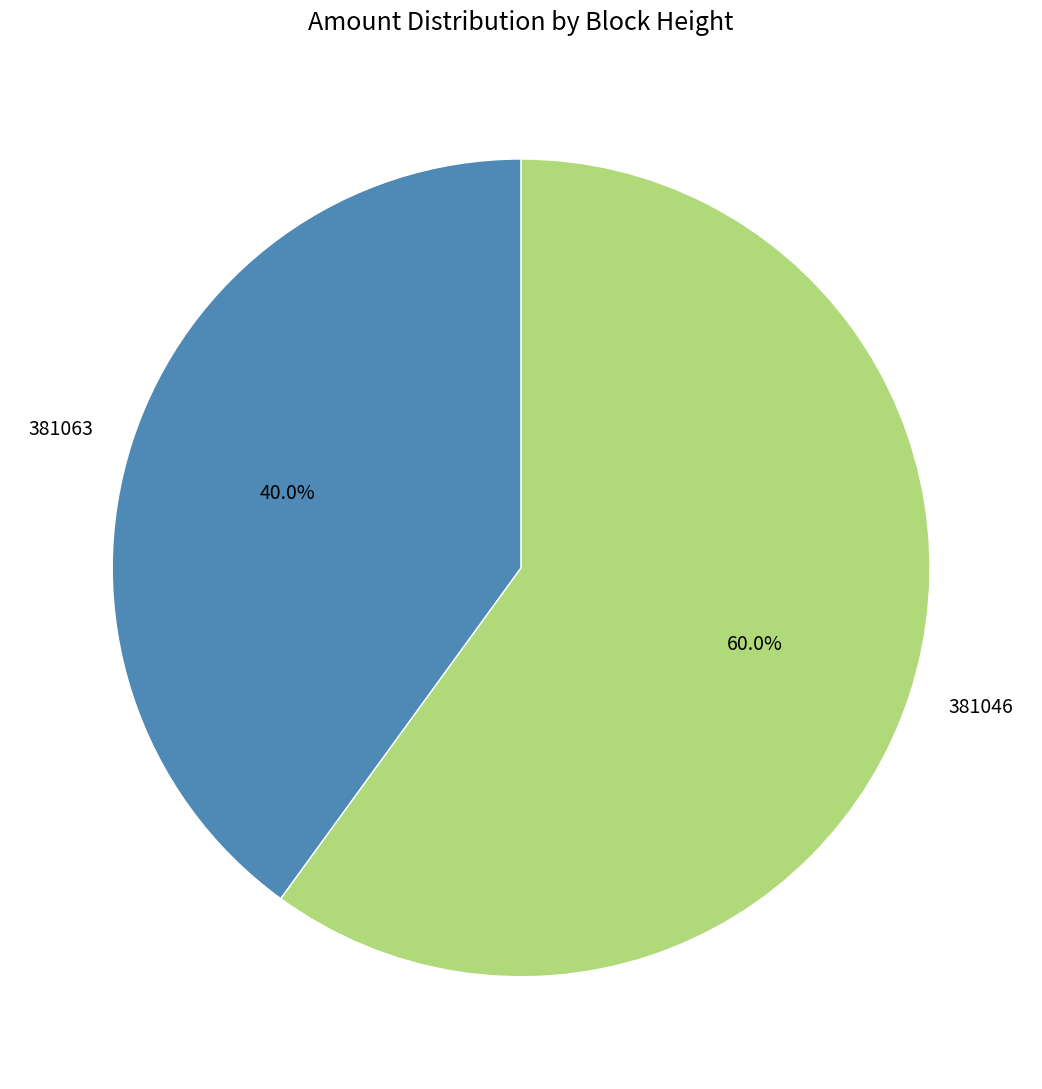

Is it true that 381063 is 46% of the pie?

False